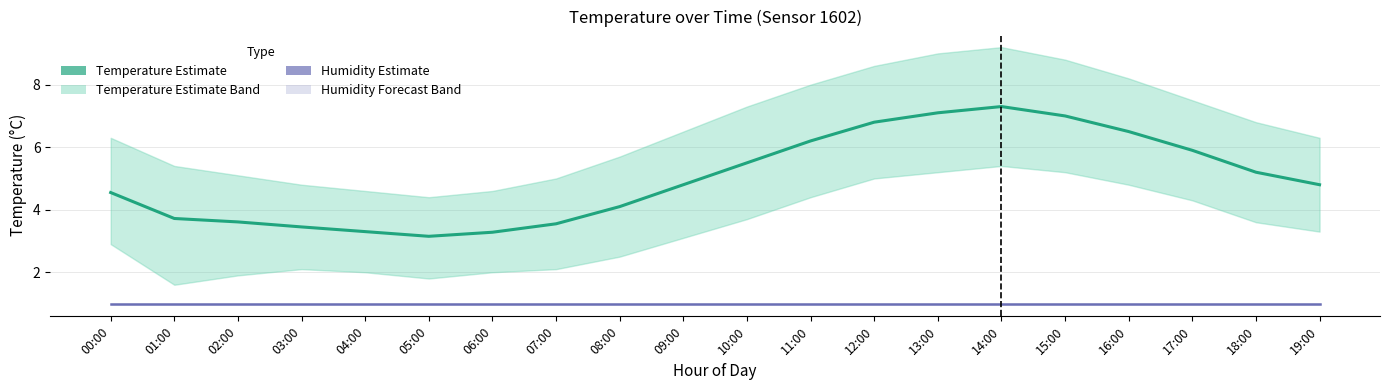

Between 00:00 and 08:00, which is larger?

00:00